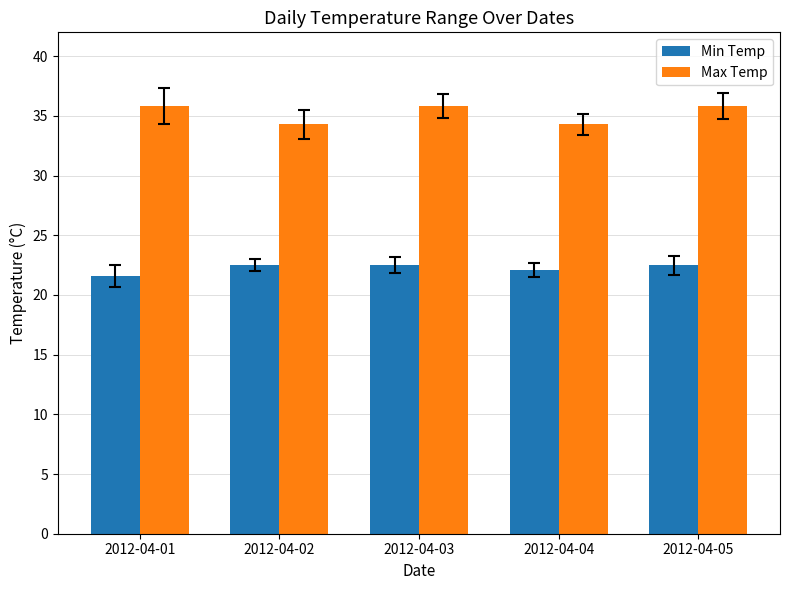

What is the value of the Min Temp bar at the 1st from the left?

21.6